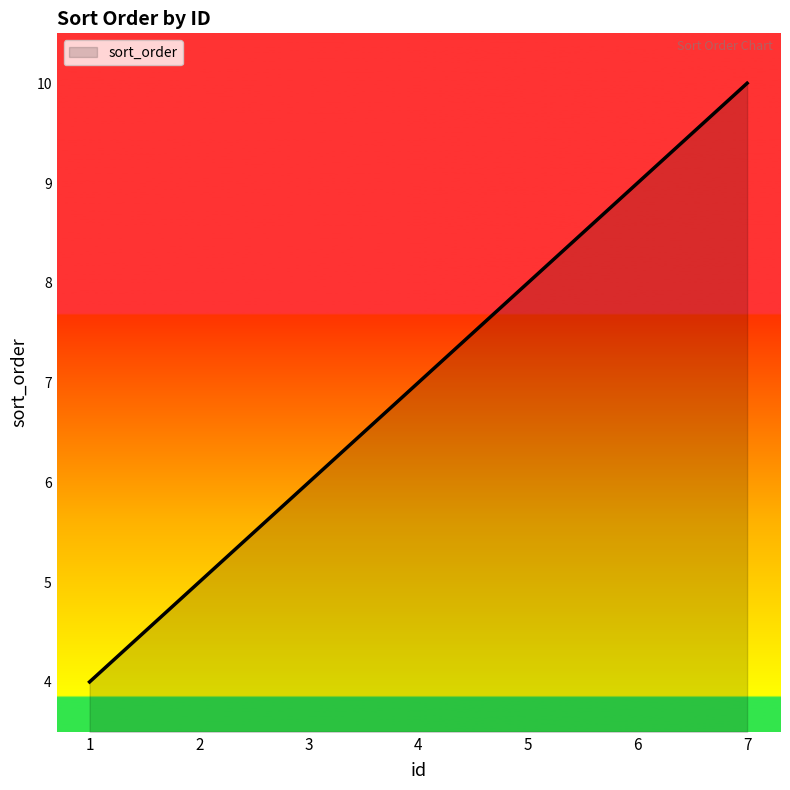

What is the greatest value displayed?

10